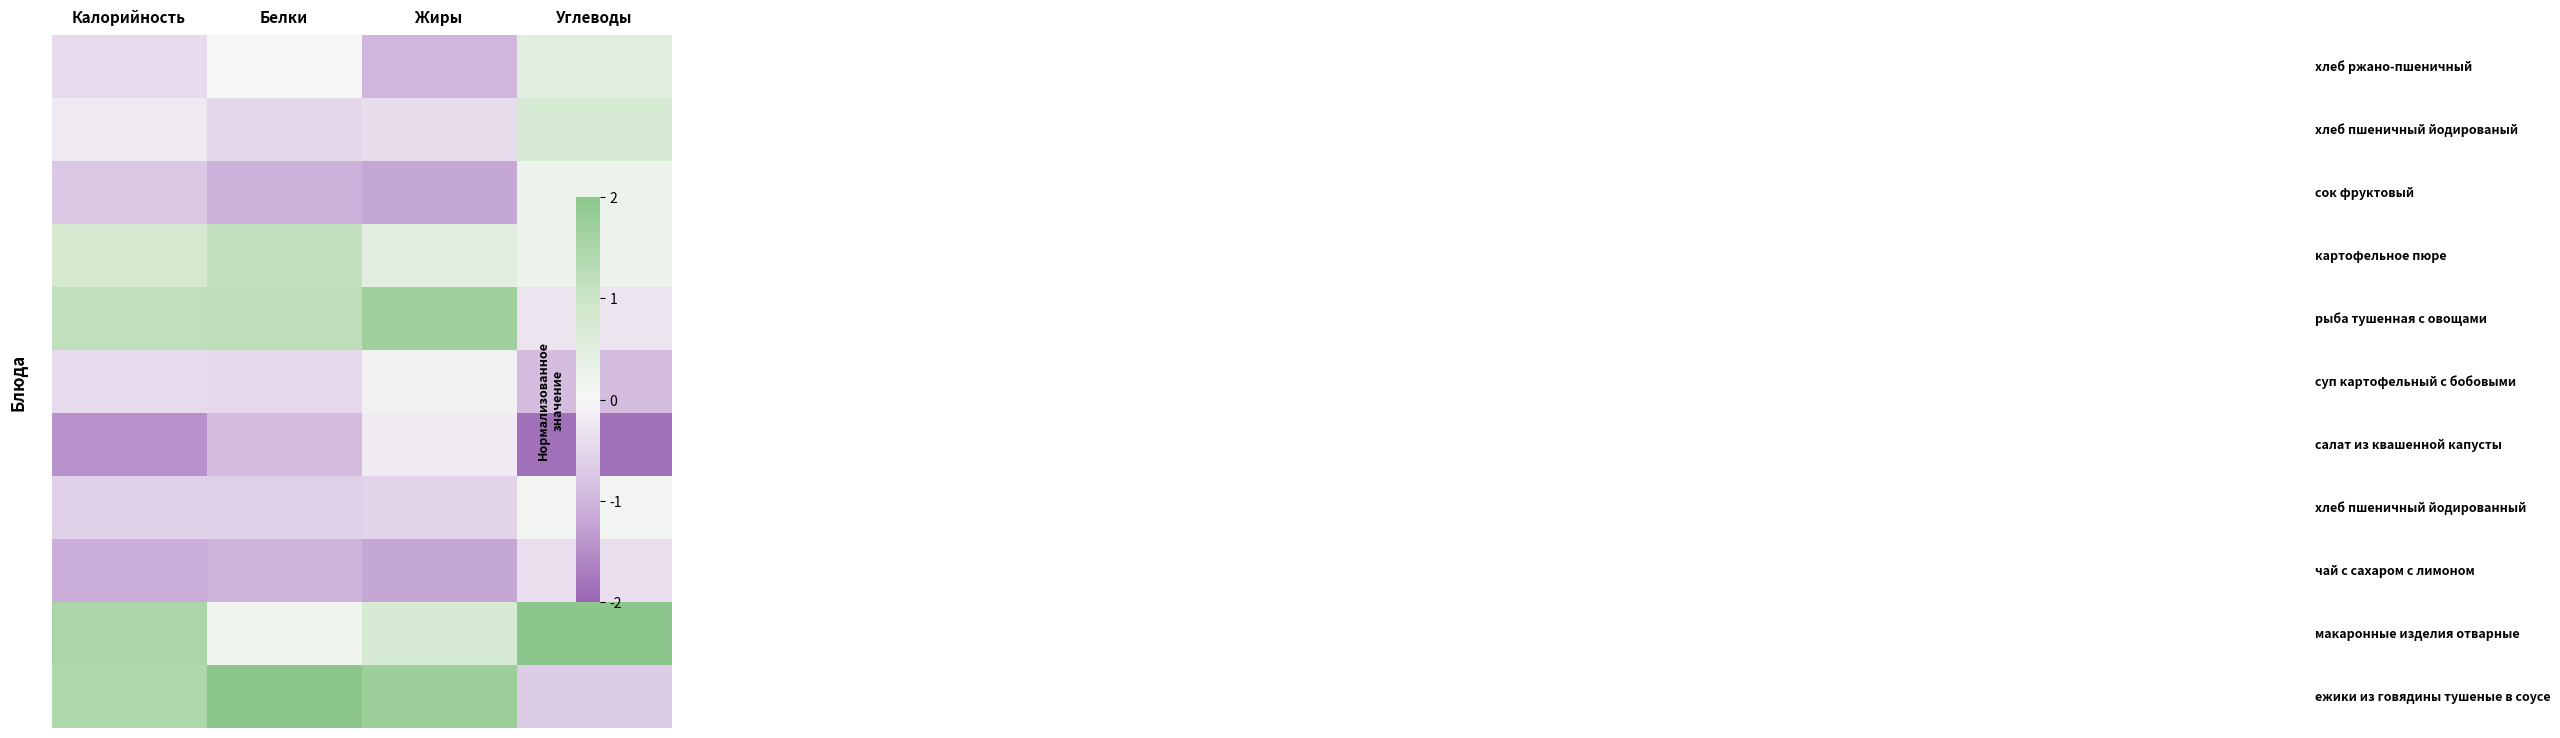

How many series are shown in this chart?

11